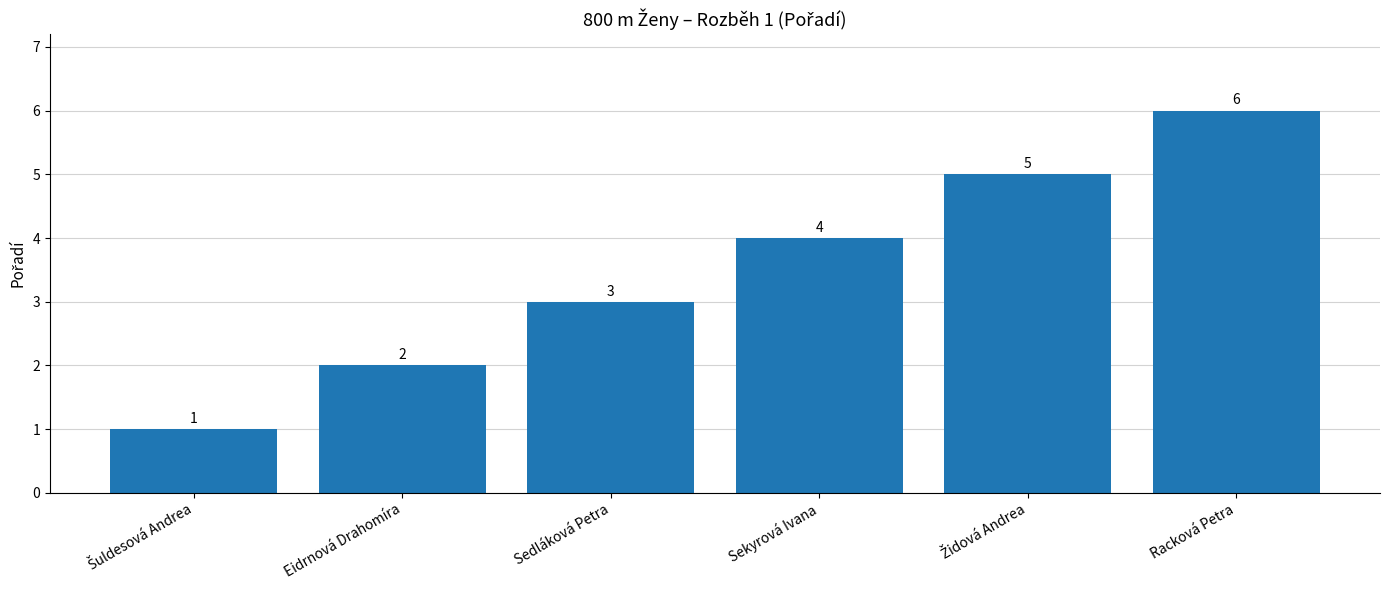

What is the change in value from Sedláková Petra to Racková Petra?

+3